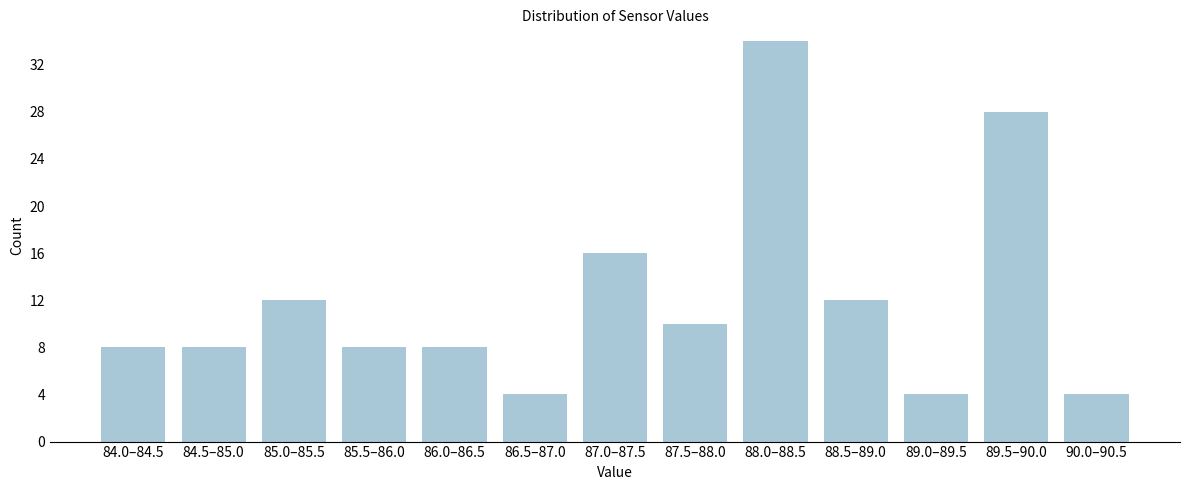

Reading right to left, transcribe all the data shown in this chart.

90.0–90.5=4	89.5–90.0=28	89.0–89.5=4	88.5–89.0=12	88.0–88.5=34	87.5–88.0=10	87.0–87.5=16	86.5–87.0=4	86.0–86.5=8	85.5–86.0=8	85.0–85.5=12	84.5–85.0=8	84.0–84.5=8